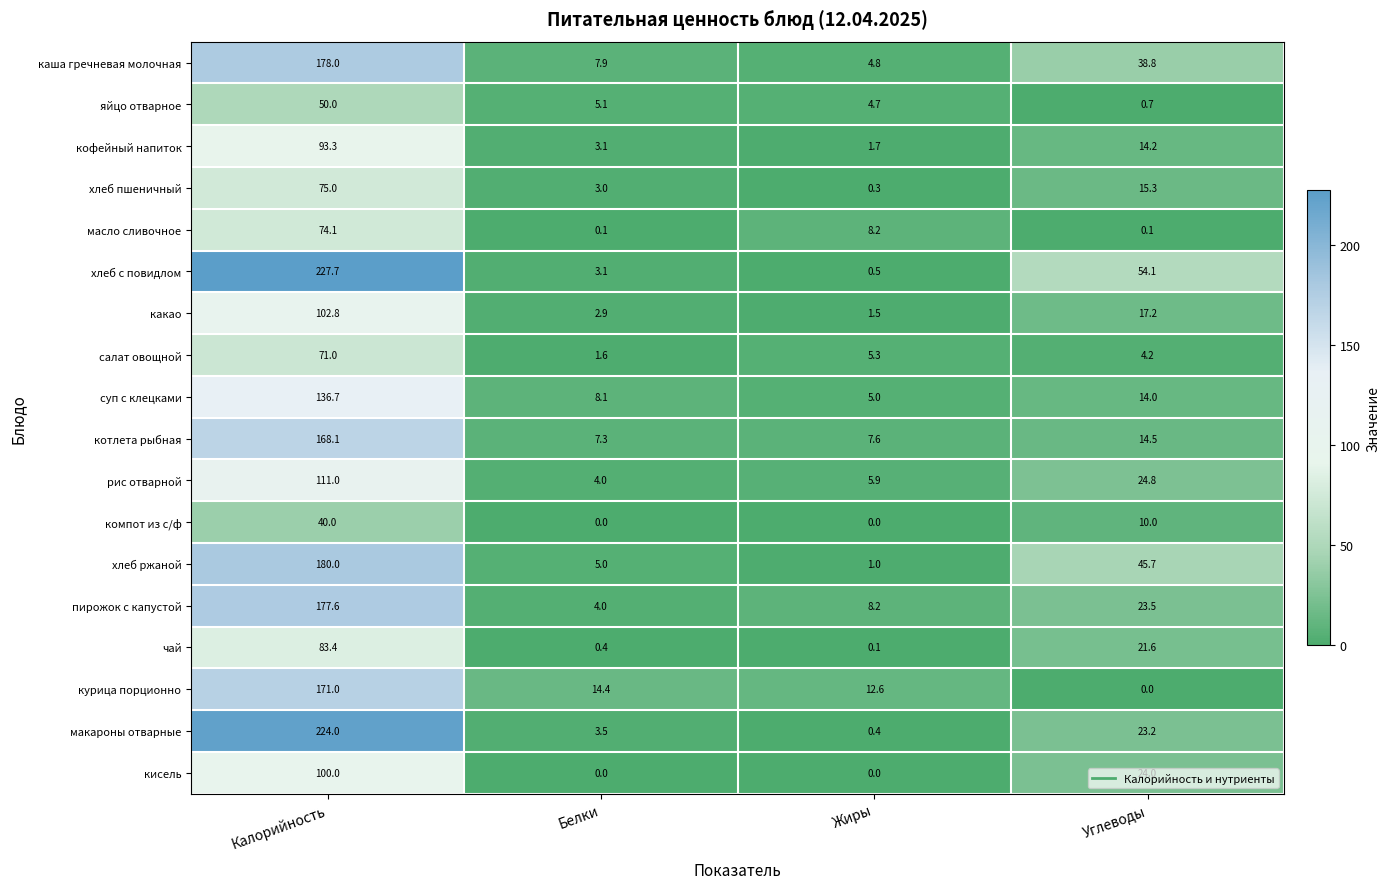

Read the какао value at Калорийность.

102.8